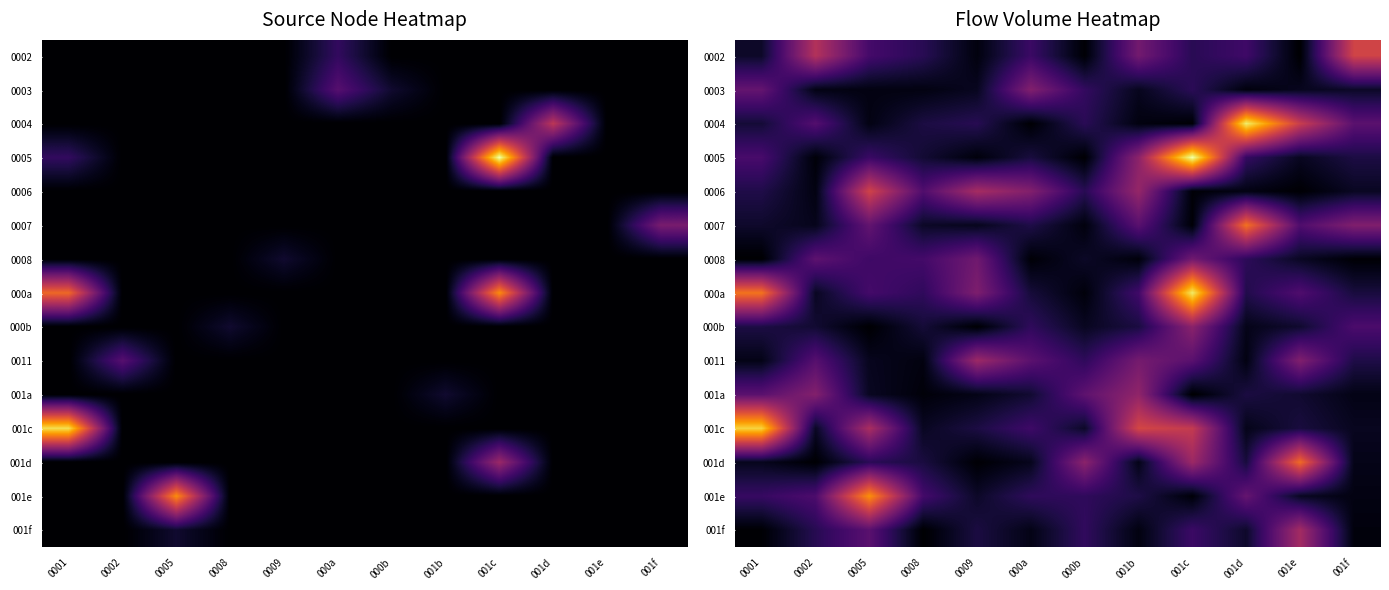

What is the approximate value of 001d at 000a?

0.7